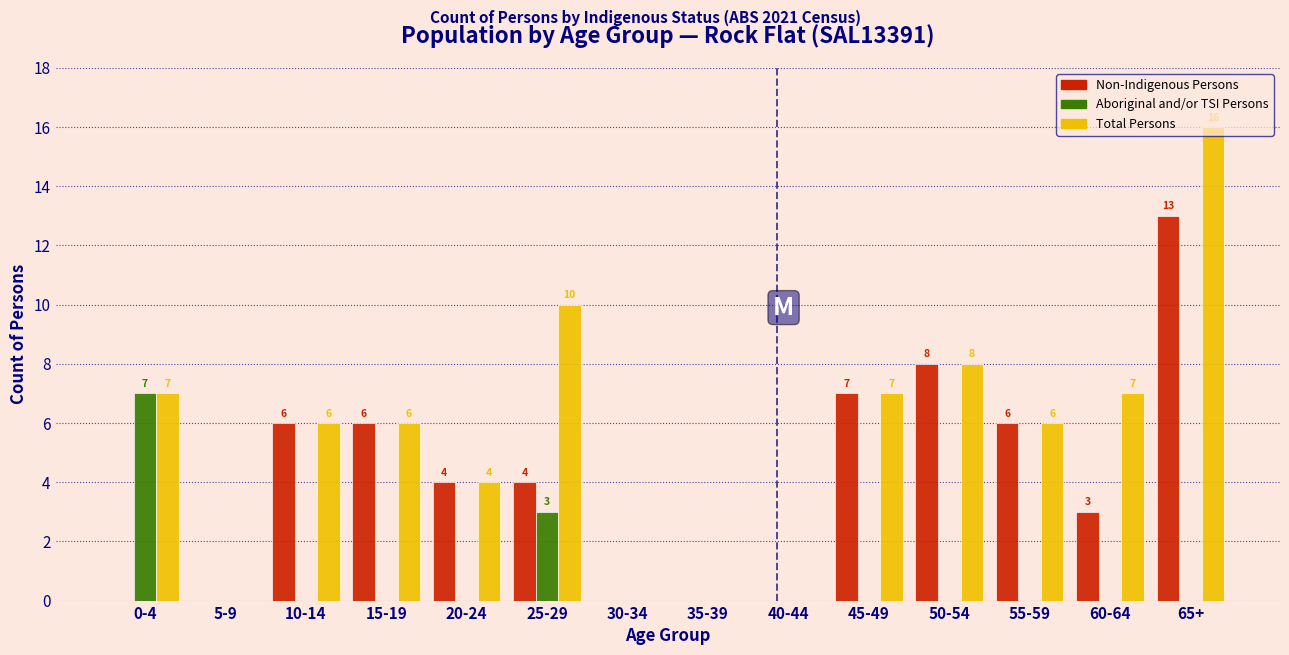

What is the sum of all Non-Indigenous Persons values?

57